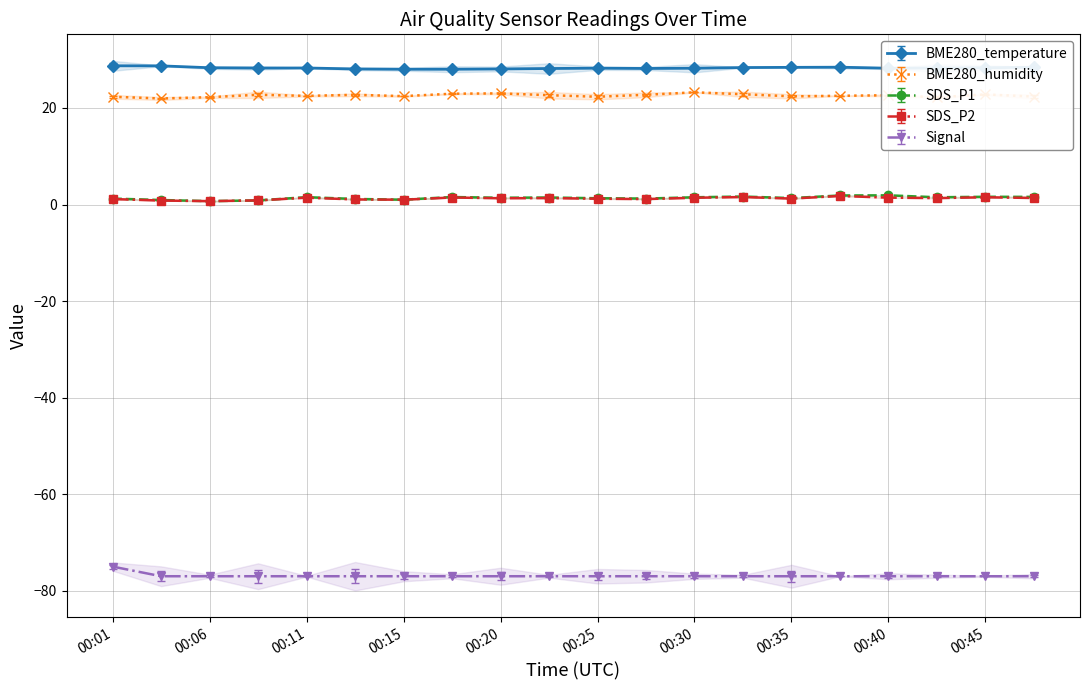

What is the difference between the maximum and second lowest values in the BME280_temperature series?

0.7